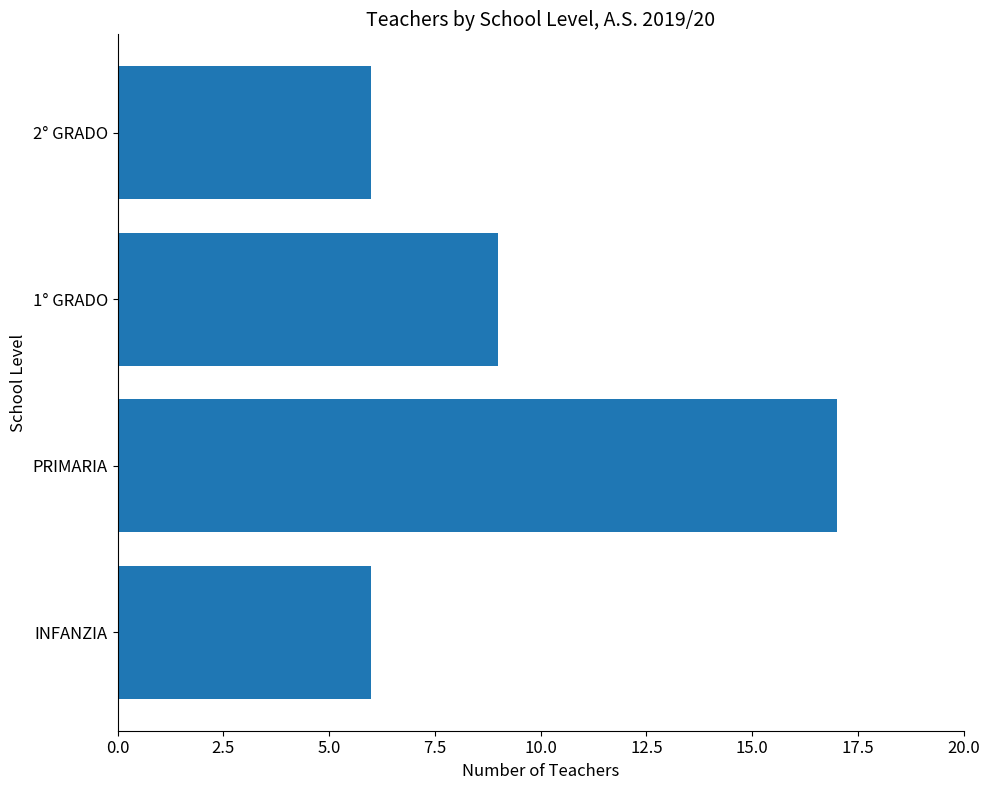

What is the sum of all values?

38